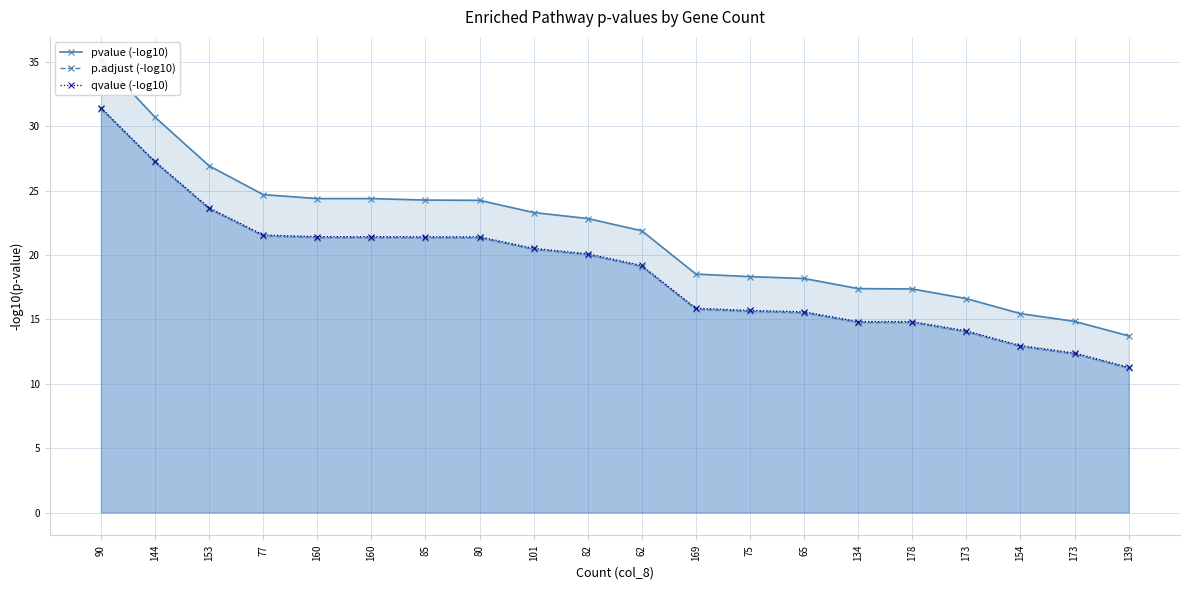

What is the difference between the maximum and second lowest values in the qvalue (-log10) series?

19.1